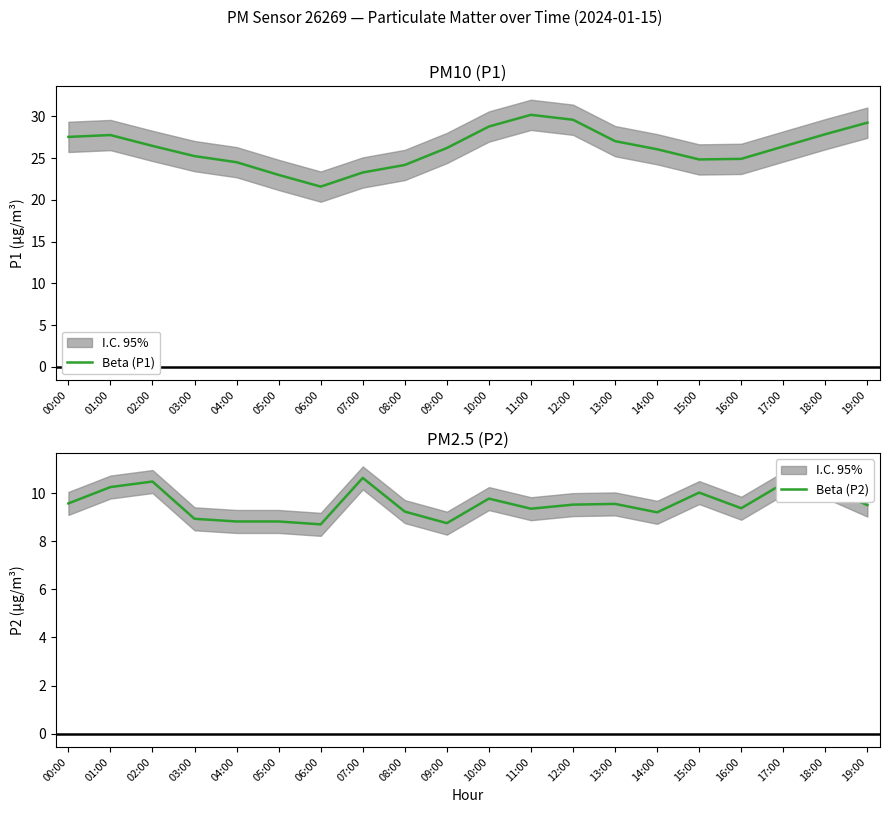

Reading right to left, what are all the values shown in this chart?

Beta (P1): 19:00=29.2	18:00=27.9	17:00=26.4	16:00=24.9	15:00=24.8	14:00=26.1	13:00=27.0	12:00=29.6	11:00=30.2	10:00=28.8	09:00=26.2	08:00=24.2	07:00=23.3	06:00=21.6	05:00=23.0	04:00=24.5	03:00=25.2	02:00=26.4	01:00=27.8	00:00=27.5
Beta (P2): 19:00=9.5	18:00=10.3	17:00=10.4	16:00=9.4	15:00=10.0	14:00=9.2	13:00=9.6	12:00=9.5	11:00=9.3	10:00=9.8	09:00=8.8	08:00=9.2	07:00=10.6	06:00=8.7	05:00=8.8	04:00=8.8	03:00=8.9	02:00=10.5	01:00=10.2	00:00=9.6